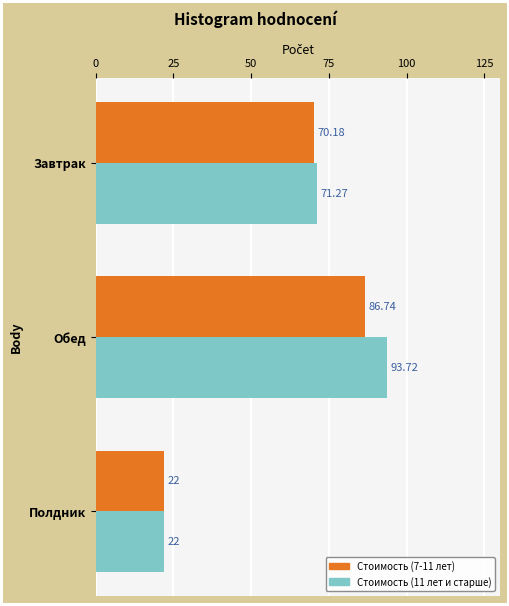

What are all the series names shown in the legend?

Стоимость (7-11 лет), Стоимость (11 лет и старше)